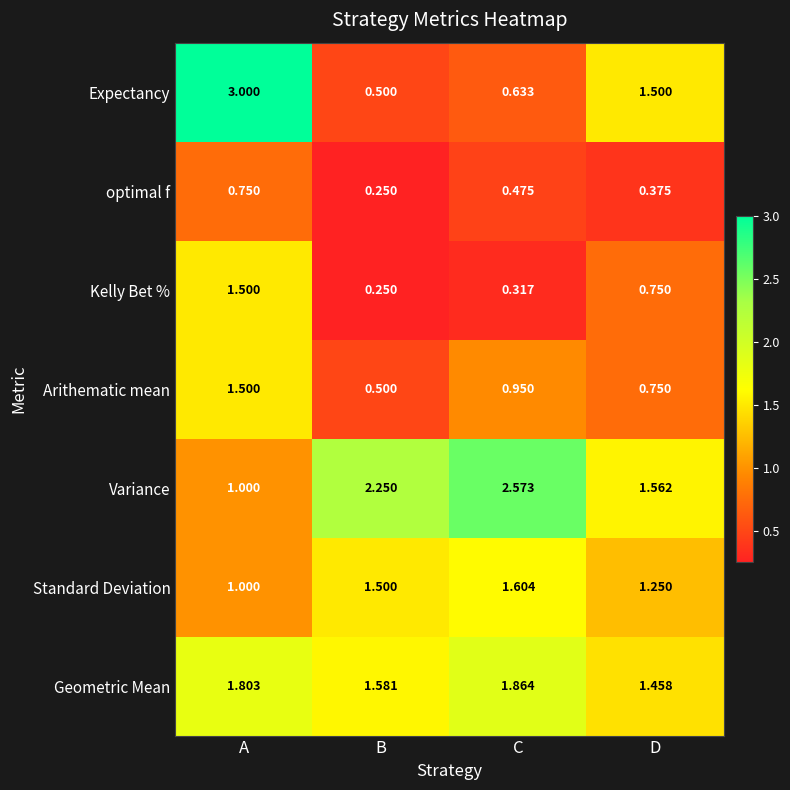

Between A and C, which series saw the biggest shift?

Expectancy